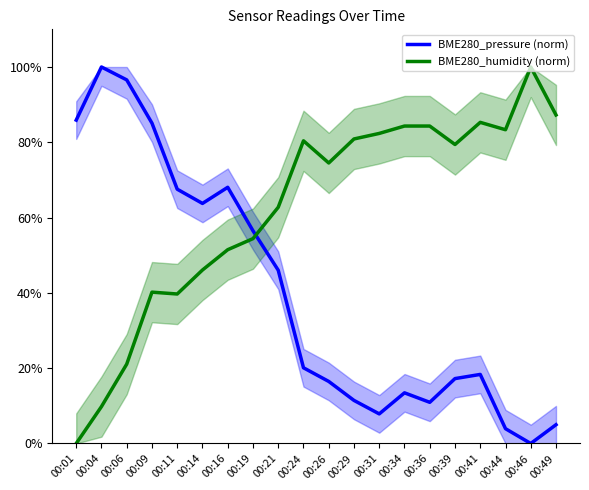

Does the chart have visible grid lines?

No